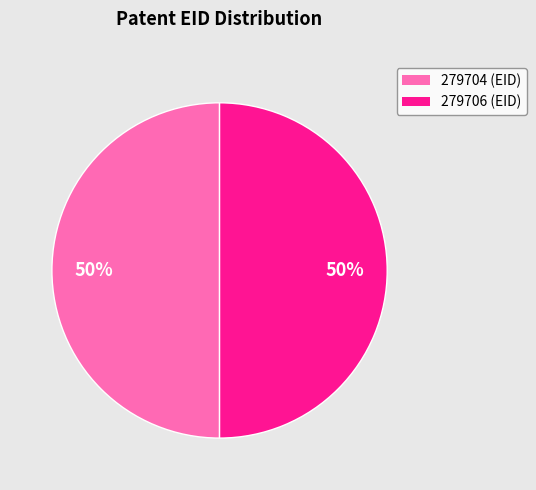

Is the sum of 279706 and 279704 greater than half?

Yes